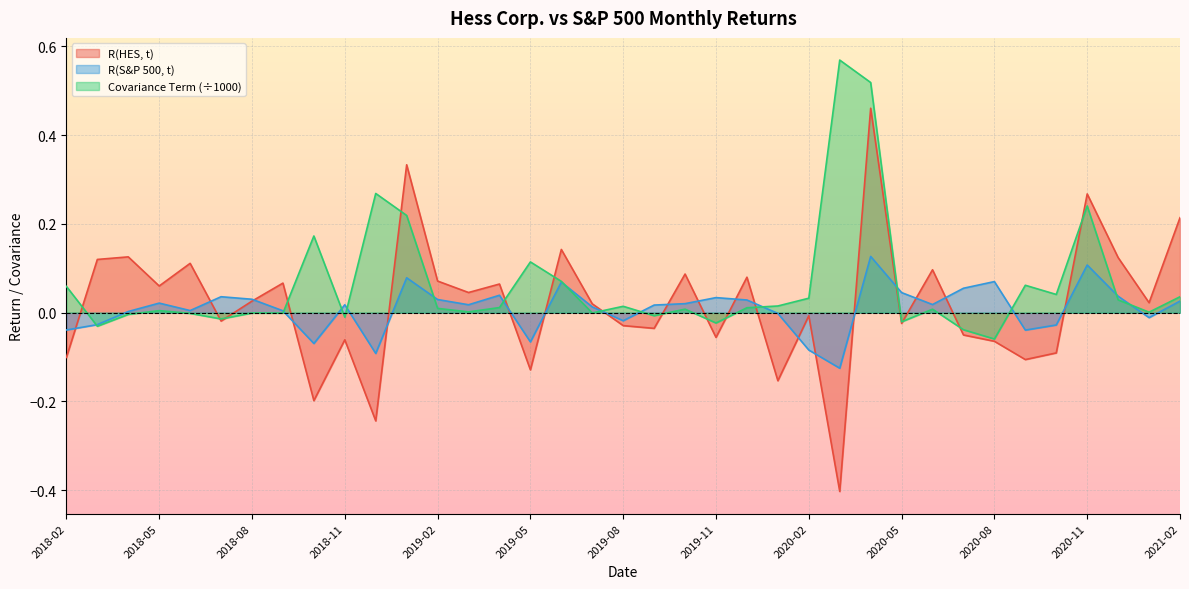

Rank the series by their maximum value, from highest to lowest.

Covariance Term (÷1000), R(HES, t), R(S&P 500, t)